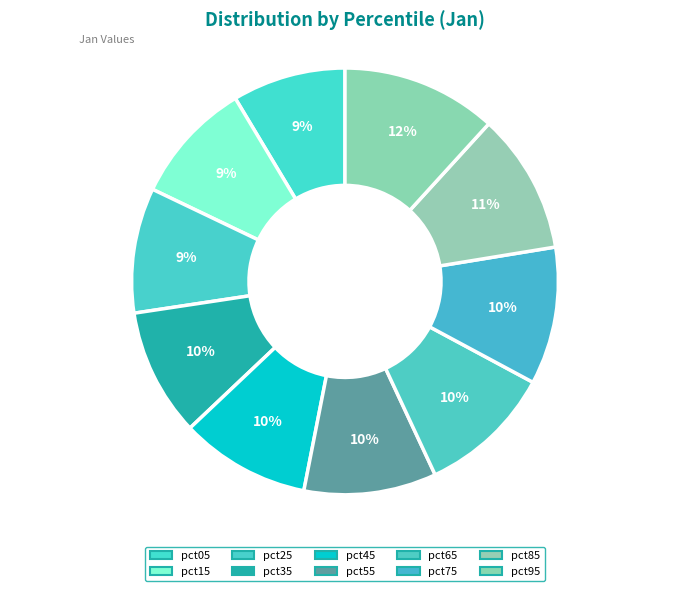

Rank the categories by value from highest to lowest.

pct95, pct85, pct75, pct65, pct55, pct45, pct35, pct25, pct15, pct05